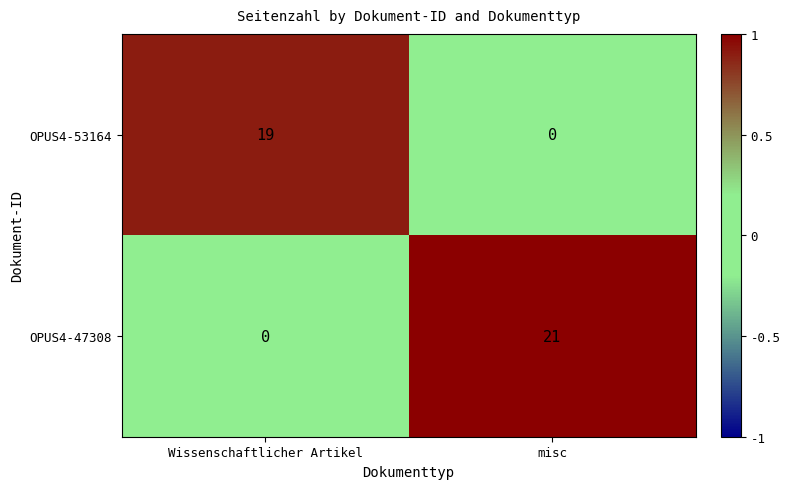

Reading left to right, transcribe all the data shown in this chart.

OPUS4-53164: 19	0
OPUS4-47308: 0	21